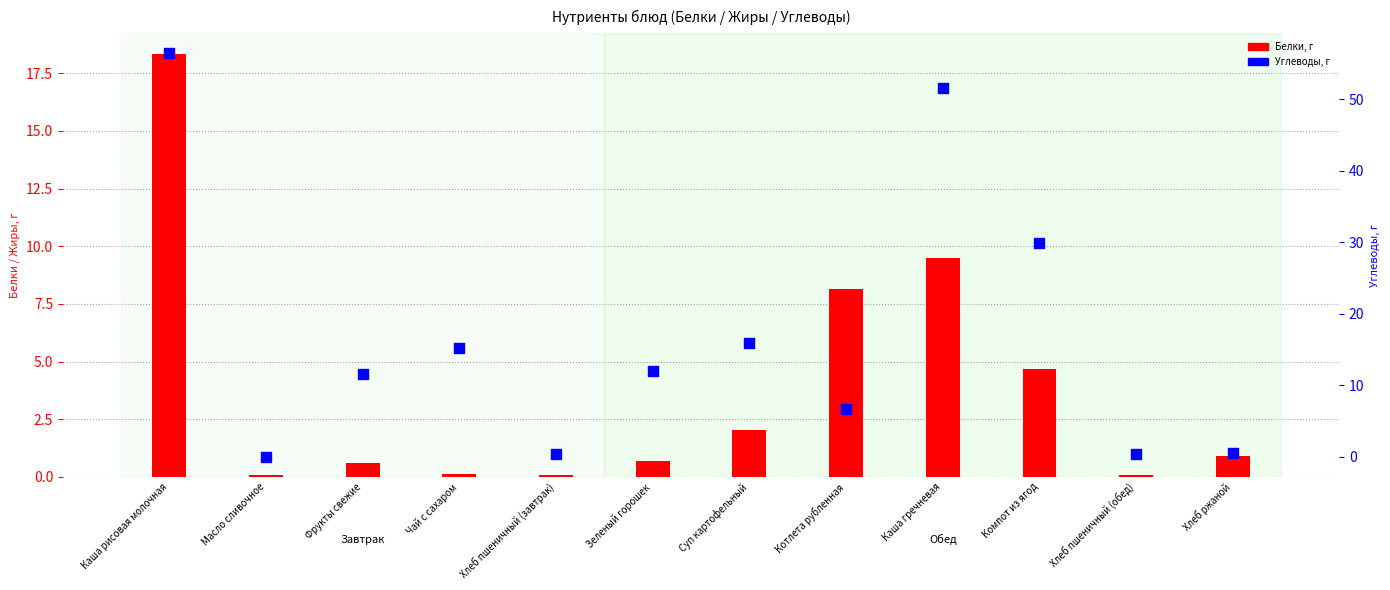

Which series has the widest spread of Y values?

Углеводы